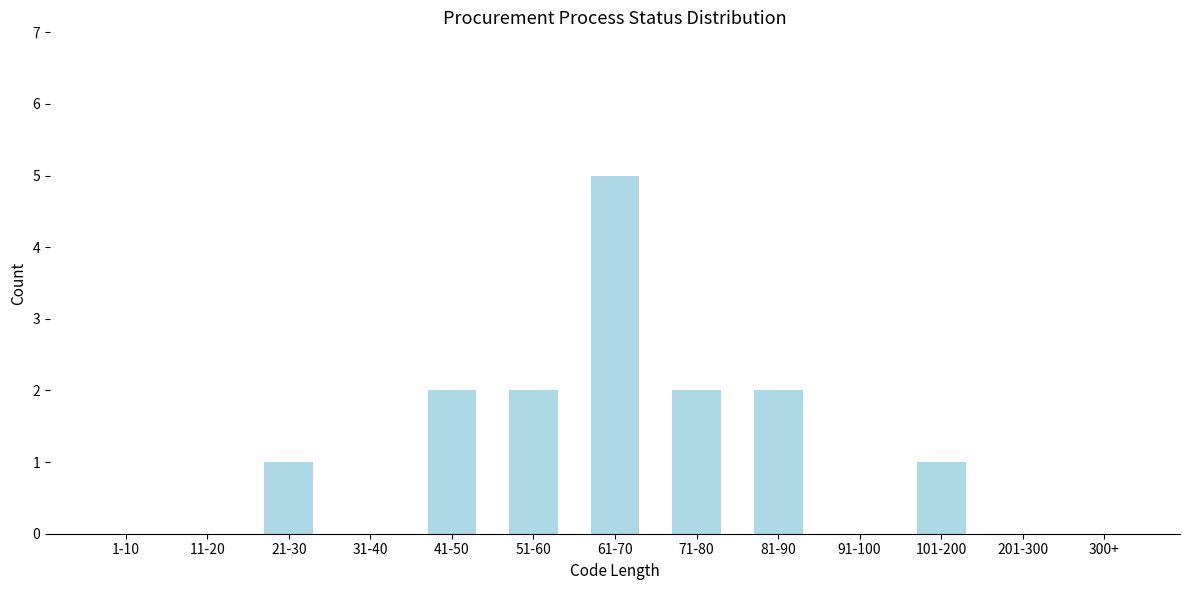

Reading right to left, transcribe all the data shown in this chart.

300+=0	201-300=0	101-200=1	91-100=0	81-90=2	71-80=2	61-70=5	51-60=2	41-50=2	31-40=0	21-30=1	11-20=0	1-10=0